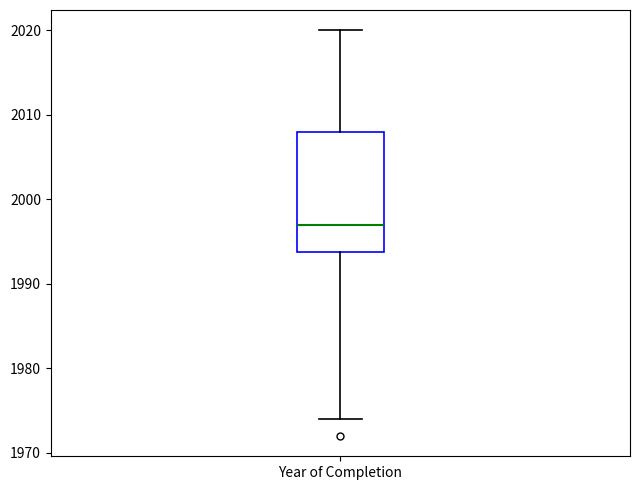

Where is the lower edge of the box for Year of Completion on the y-axis? The values are not printed on the chart, so give them approximately, as read against the axis.

1994